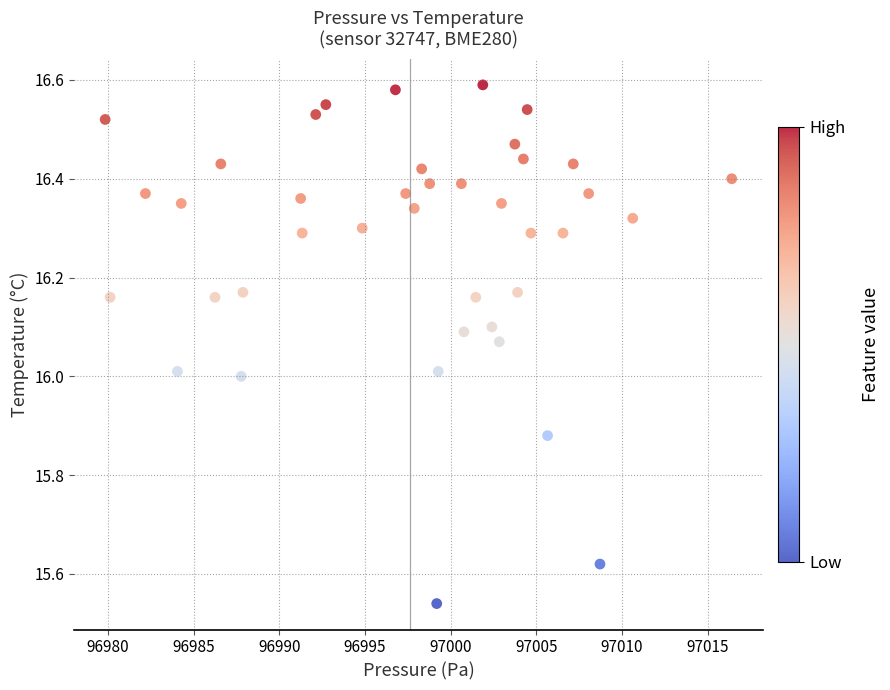

What is the range of X values (max minus min)?

36.6